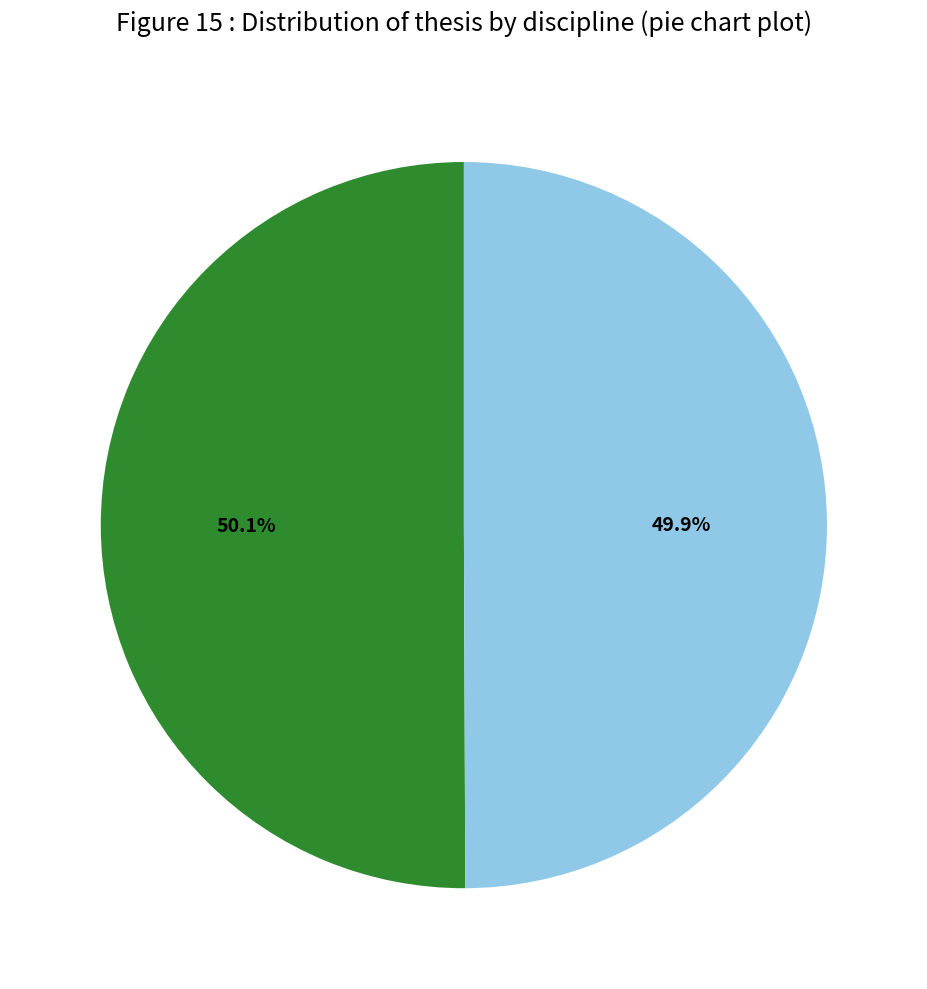

Is there any slice that represents more than half of the pie?

Yes